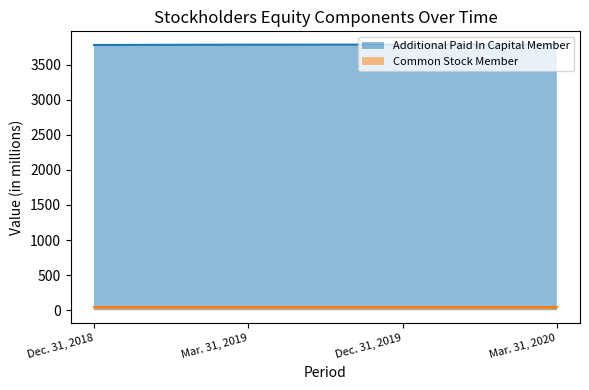

What is the sum of all values?

15130